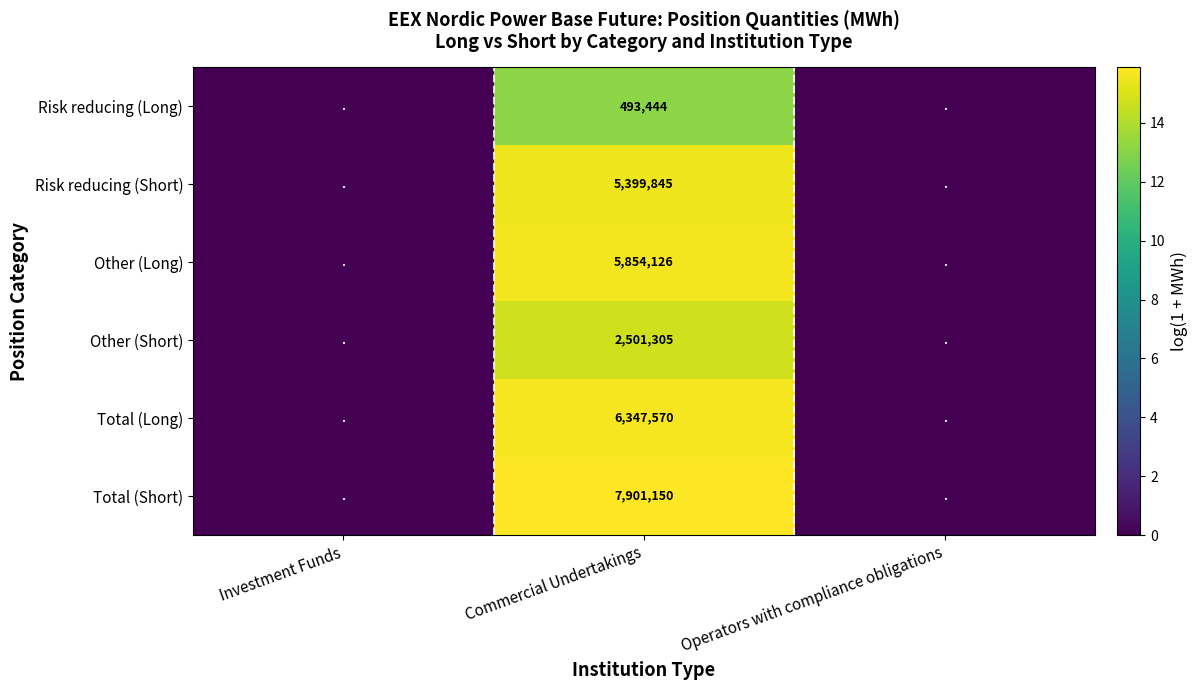

What is the difference between the highest and lowest values at Commercial Undertakings?

7407706